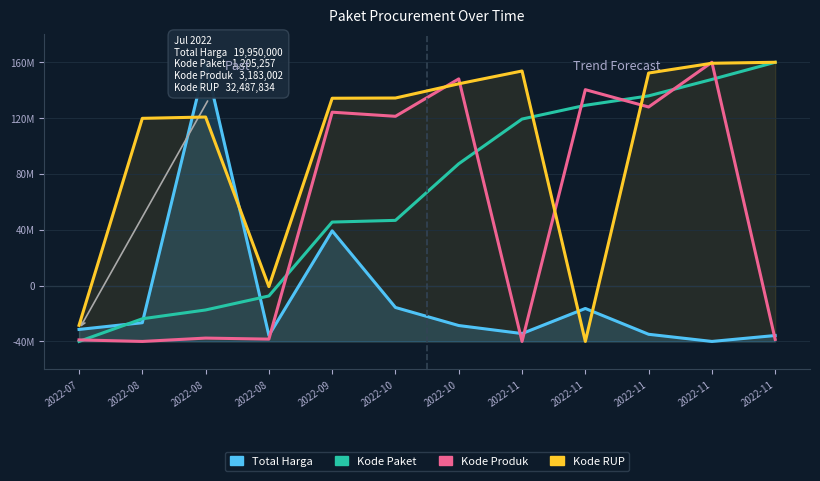

Between which two adjacent categories do Total Harga and Kode Paket first intersect?

2022-07 and 2022-08